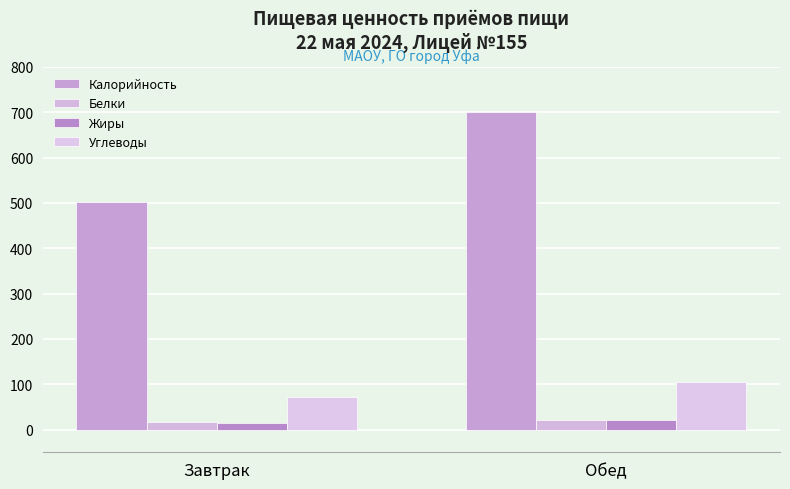

Where does the Жиры series first go above 21?

Обед